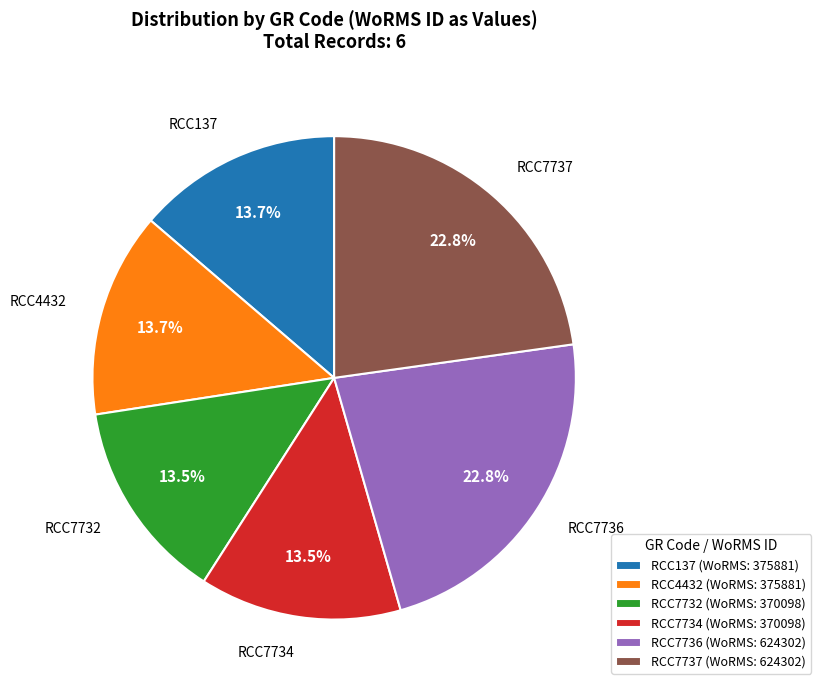

Does RCC7732 represent more than half of the total?

No